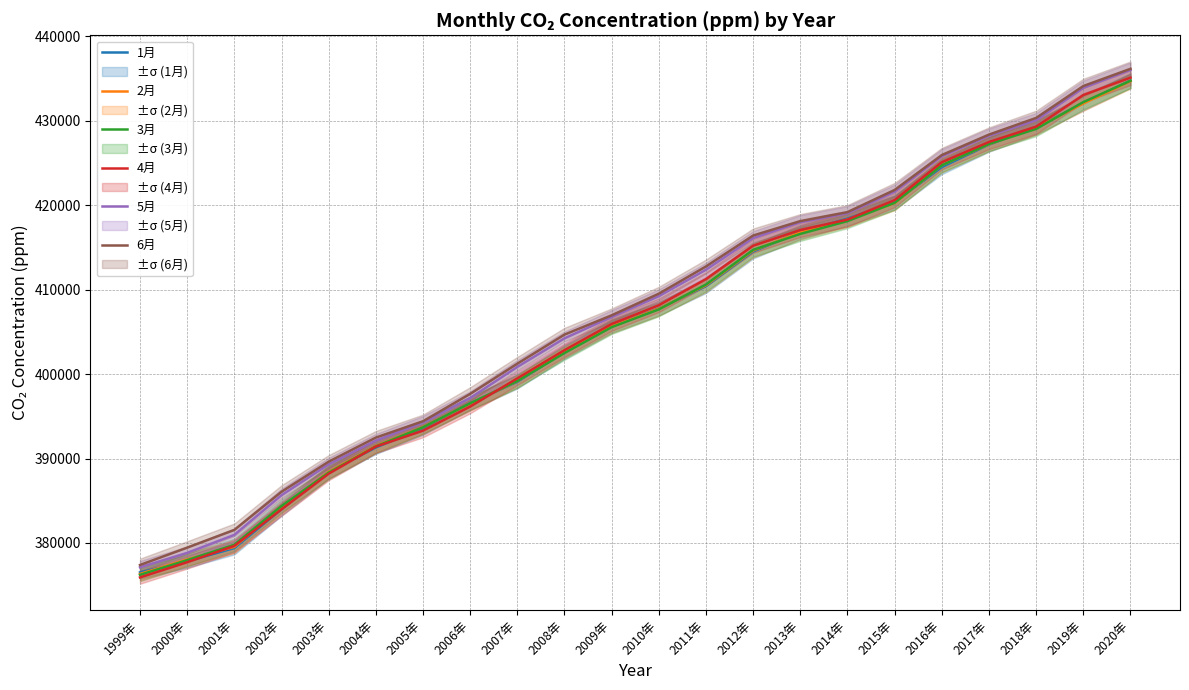

How many data points in 2月 are less than 407731?

11